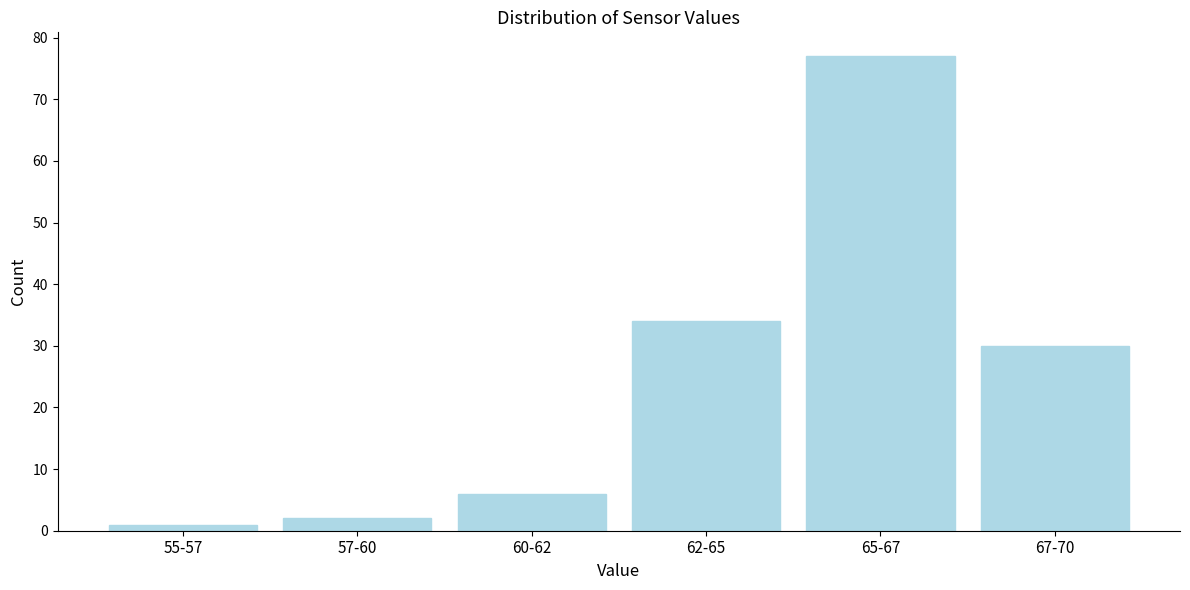

Reading right to left, transcribe all the data shown in this chart.

67-70=30	65-67=77	62-65=34	60-62=6	57-60=2	55-57=1